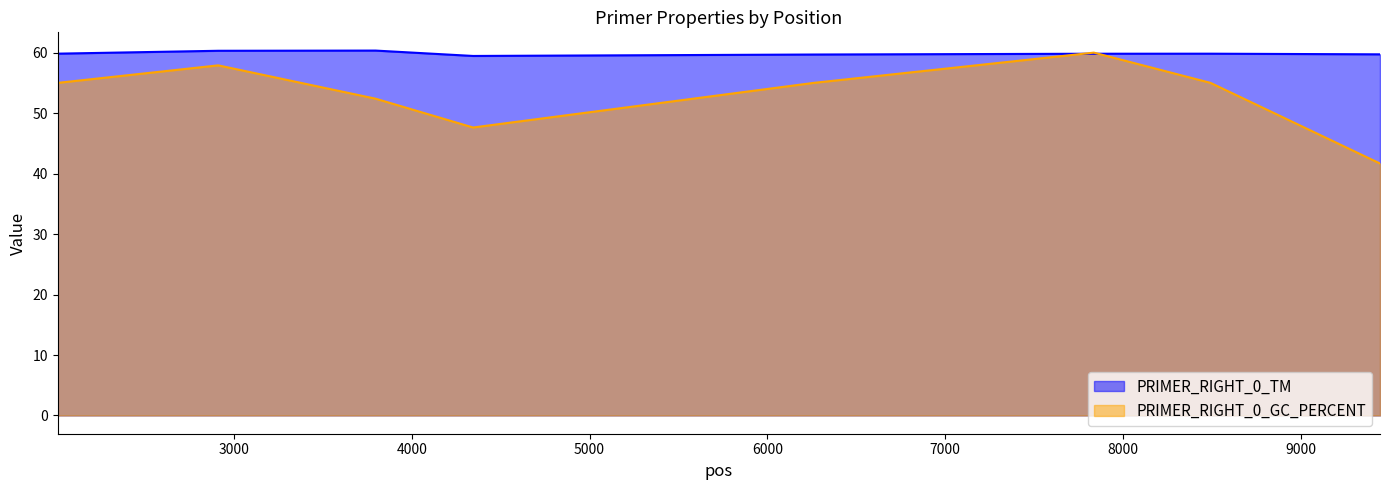

Reading left to right, what are all the values shown in this chart?

PRIMER_RIGHT_0_TM: 2010=59.8	2912=60.3	3797=60.3	4345=59.4	6261=59.7	7835=59.8	8491=59.8	9444=59.7
PRIMER_RIGHT_0_GC_PERCENT: 2010=55.0	2912=57.9	3797=52.4	4345=47.6	6261=55.0	7835=60.0	8491=55.0	9444=41.7